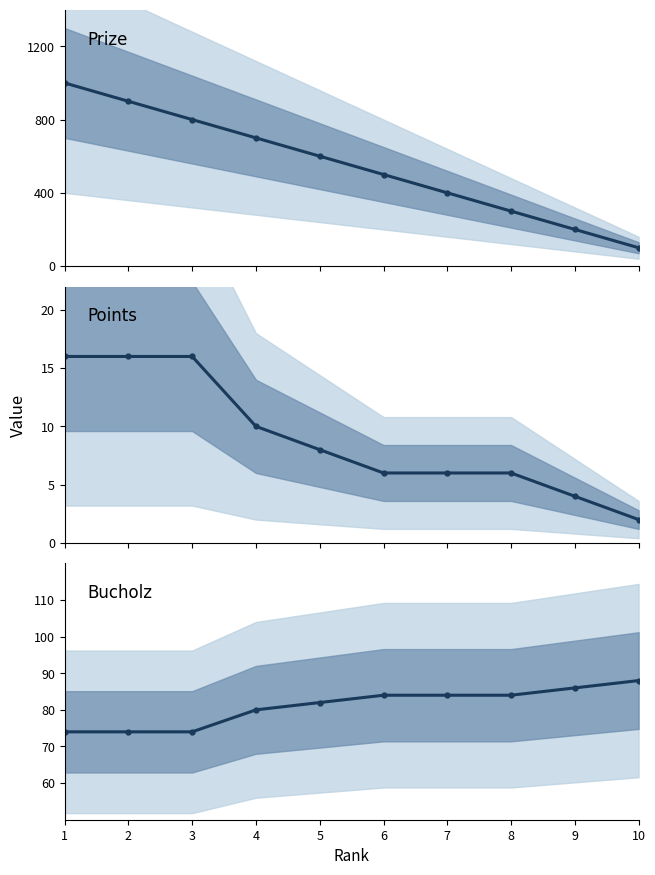

What is the difference between the Prize values at 1 and 7?

600